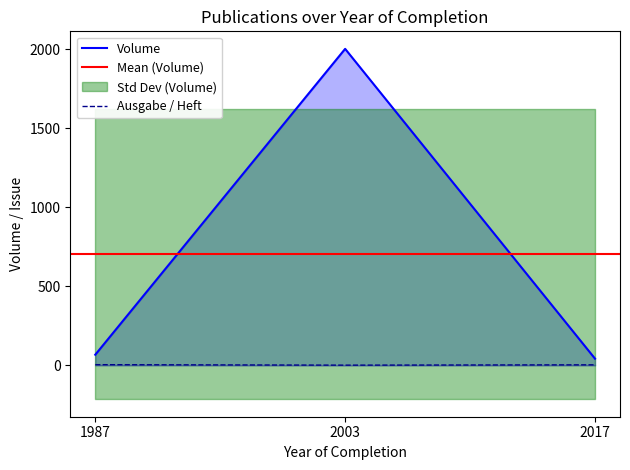

What is the difference between the Volume values at 2003 and 2017?

1961